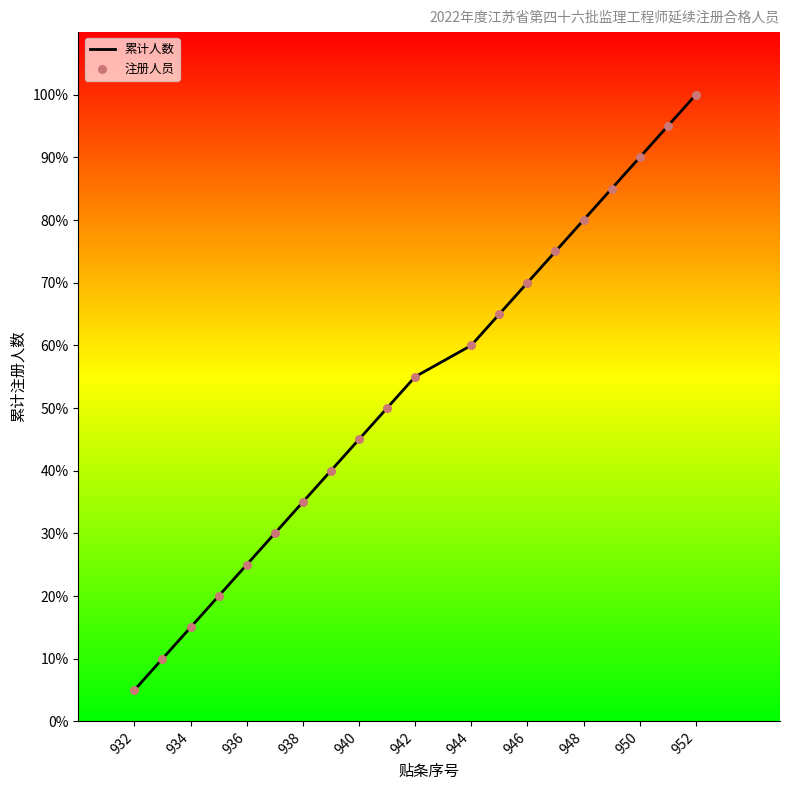

Is this an area chart (filled region under the line)?

No